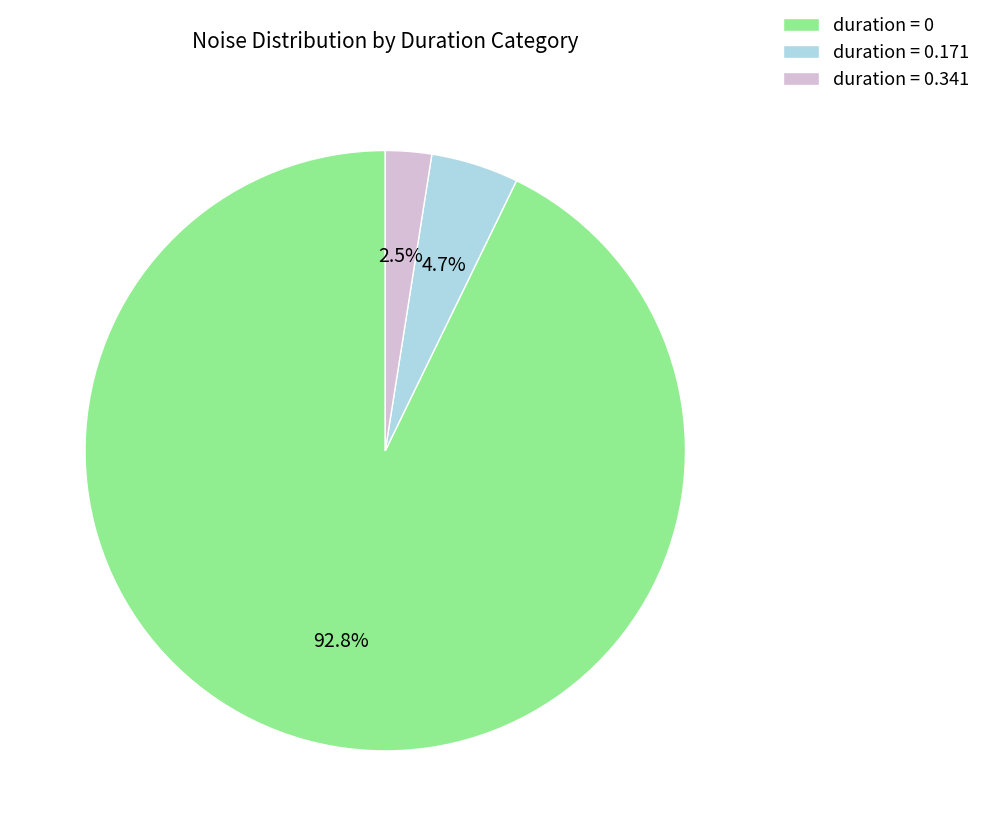

Rank the categories by value from lowest to highest.

duration = 0.341, duration = 0.171, duration = 0